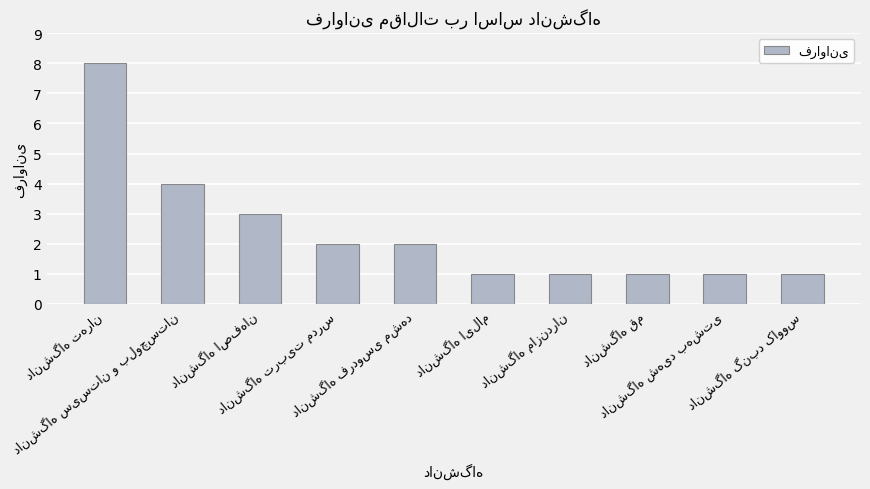

What is the greatest value displayed?

8